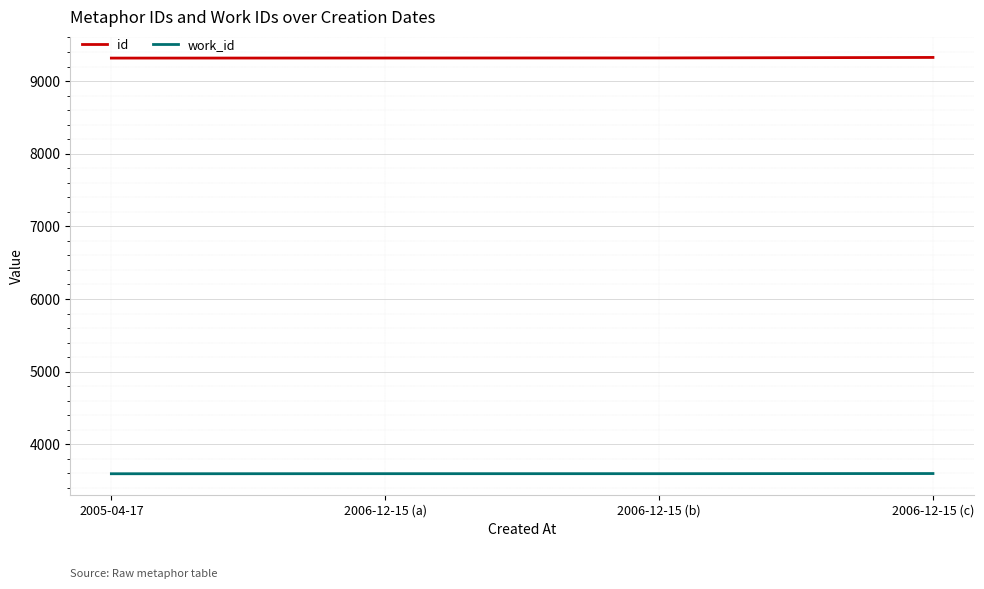

What is the sum of all id values?

37276